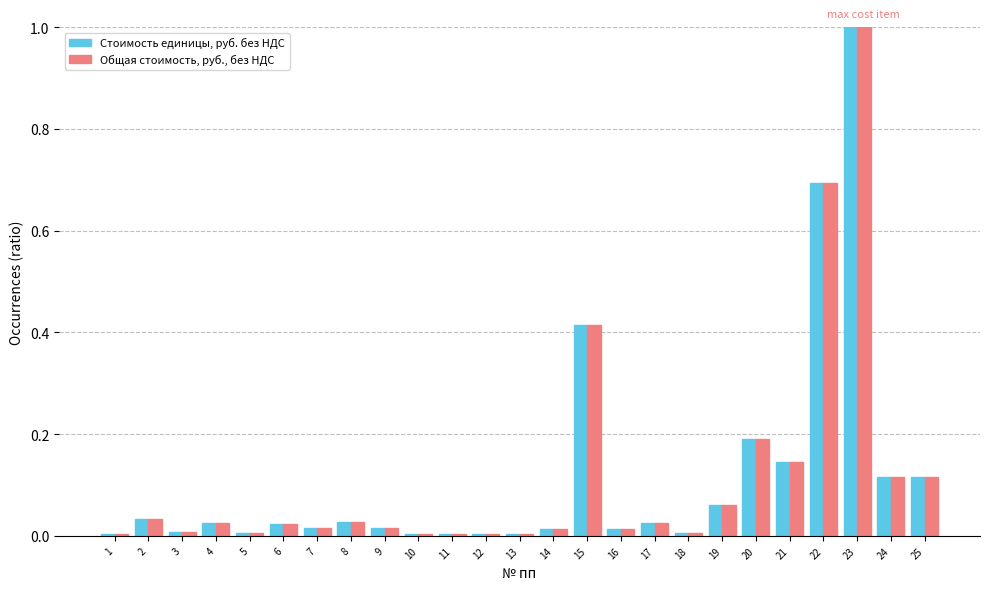

Is the value of Общая стоимость, руб., без НДС at 1 greater than the value of Стоимость единицы, руб. без НДС at 8?

No